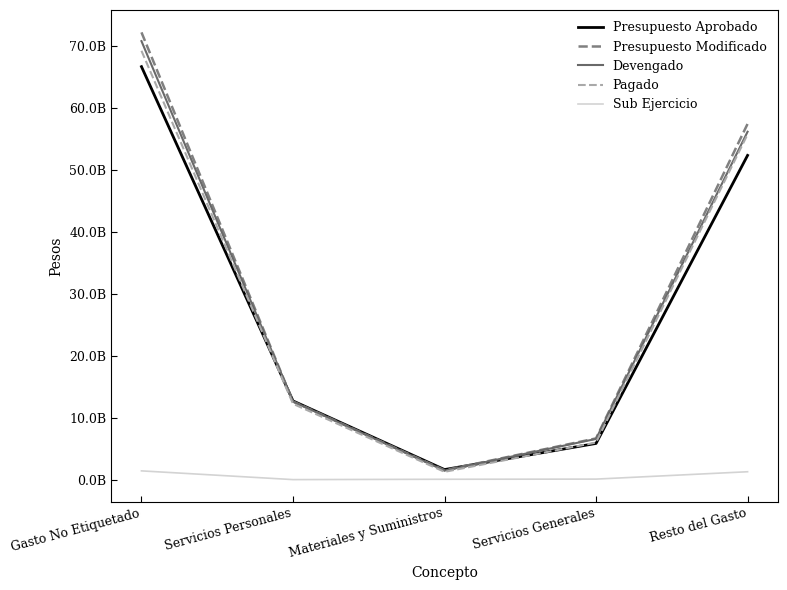

Where is the first local minimum for Presupuesto Modificado?

Materiales y Suministros